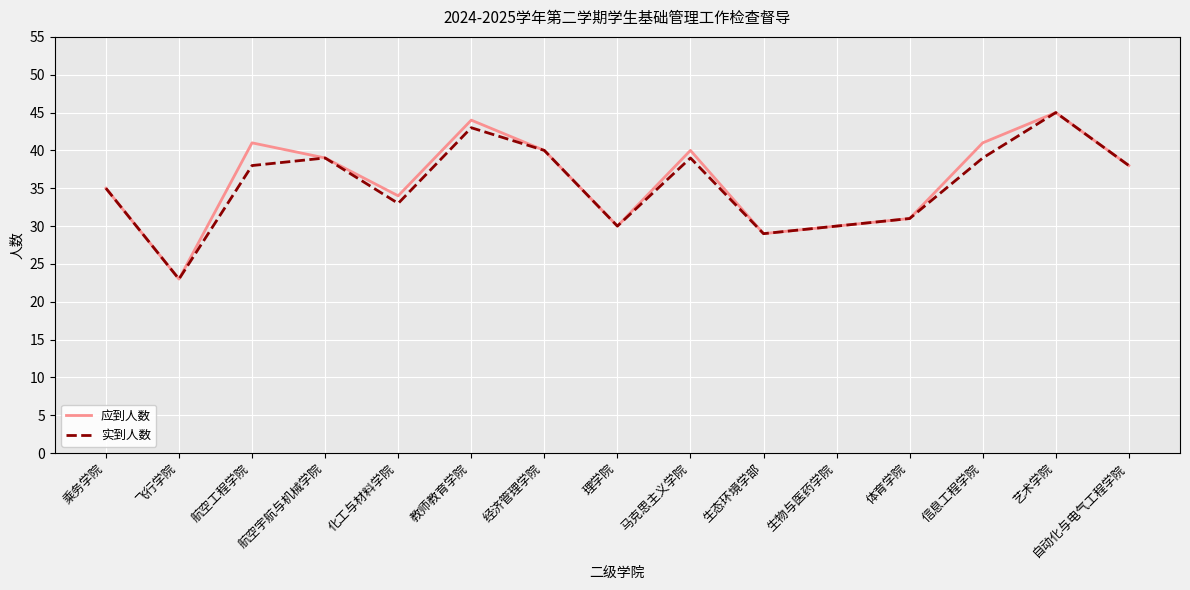

Between 航空工程学院 and 信息工程学院, which series saw the biggest shift?

实到人数